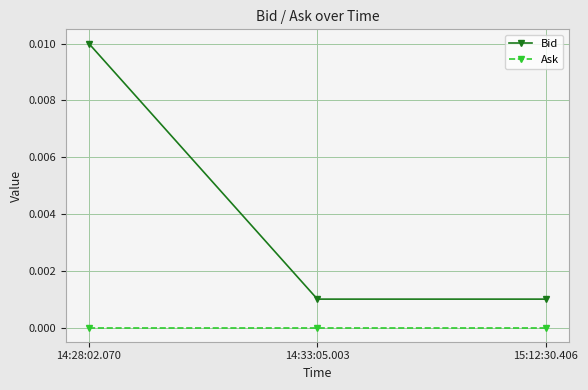

At 14:33:05.003, list the series in order from smallest to largest.

Ask, Bid